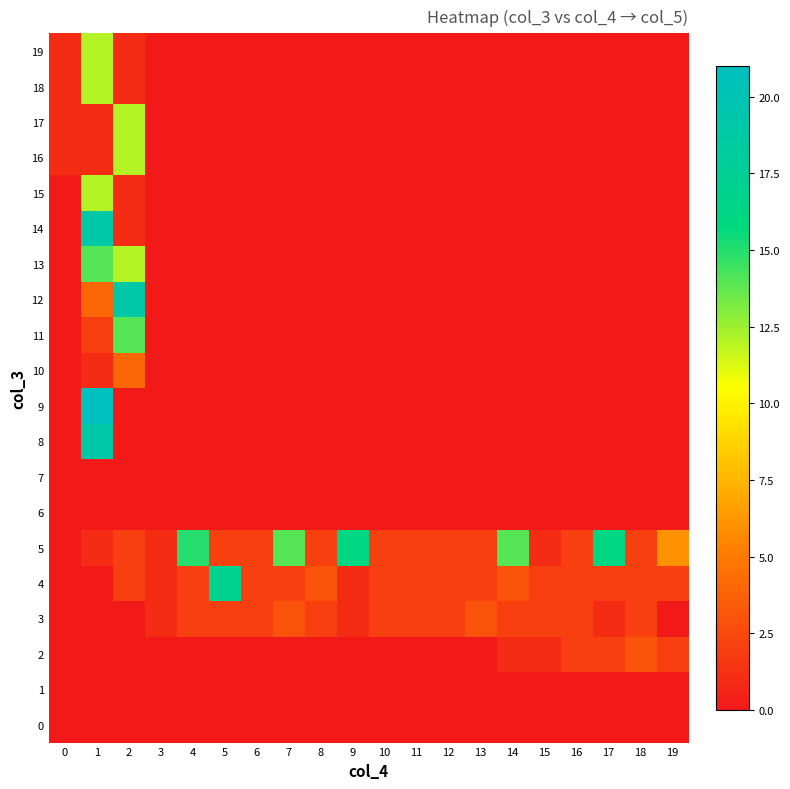

List the series in order of their peak value, highest first.

9, 8, 12, 14, 4, 5, 11, 13, 15, 16, 17, 18, 19, 10, 2, 3, 0, 1, 6, 7